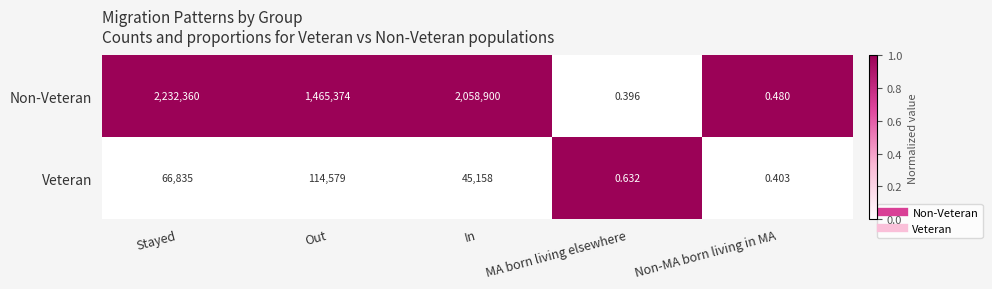

List the series in order of their peak value, lowest first.

Veteran, Non-Veteran